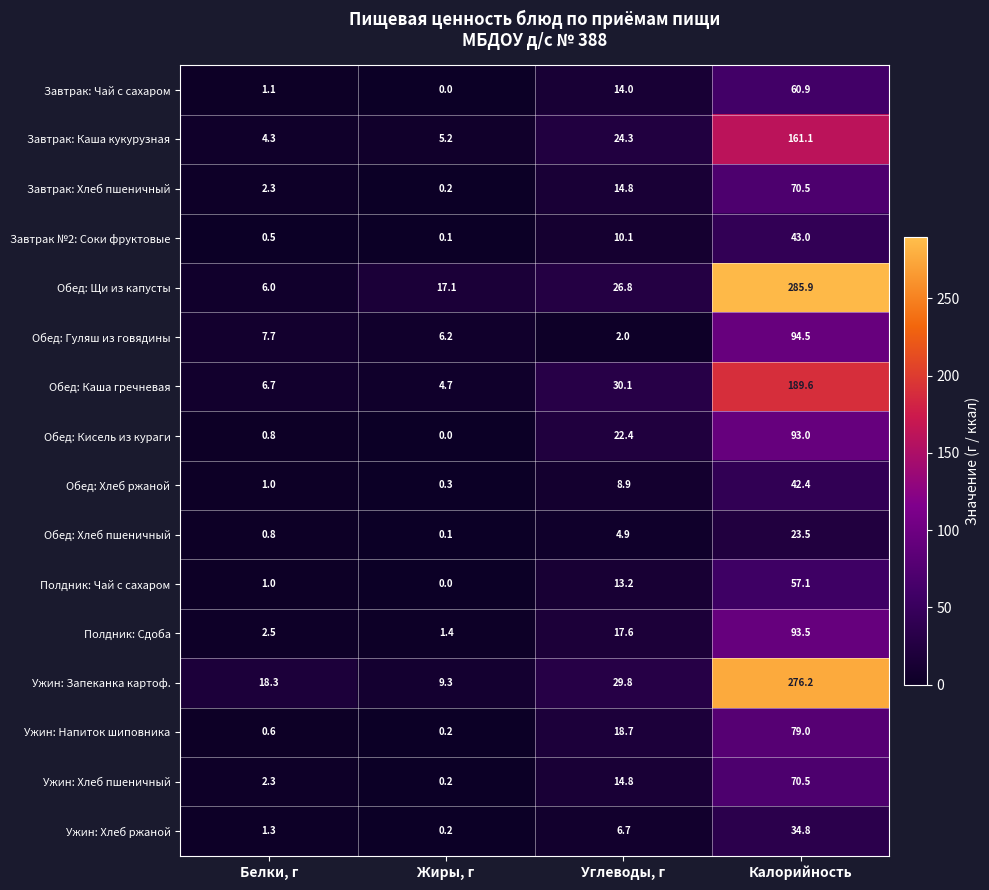

What is the sum of the Завтрак: Каша кукурузная values at Углеводы, г and Белки, г?

28.6